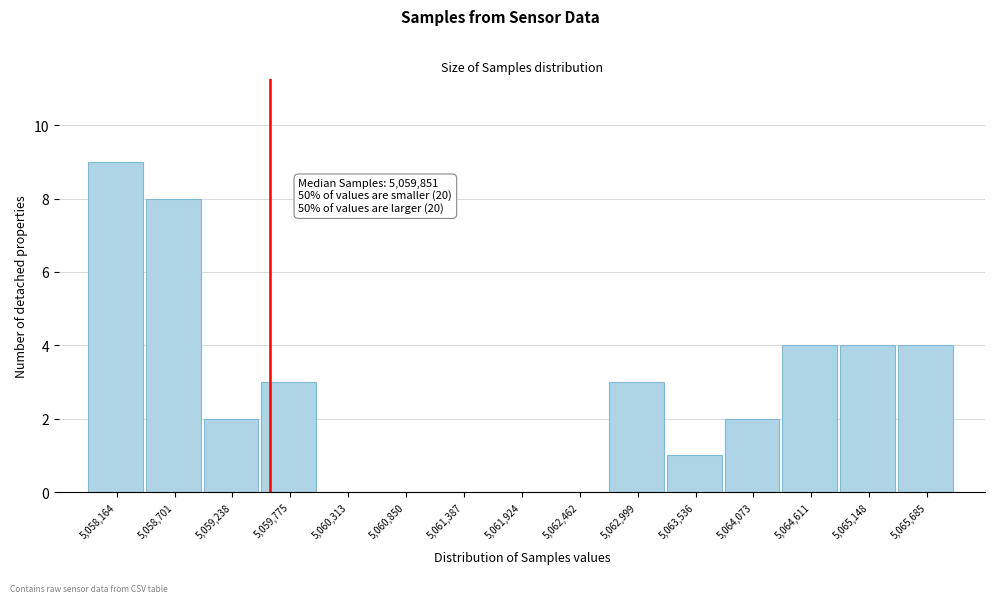

Reading right to left, extract all data points from this chart.

5,065,685=4	5,065,148=4	5,064,611=4	5,064,073=2	5,063,536=1	5,062,999=3	5,062,462=0	5,061,924=0	5,061,387=0	5,060,850=0	5,060,313=0	5,059,775=3	5,059,238=2	5,058,701=8	5,058,164=9